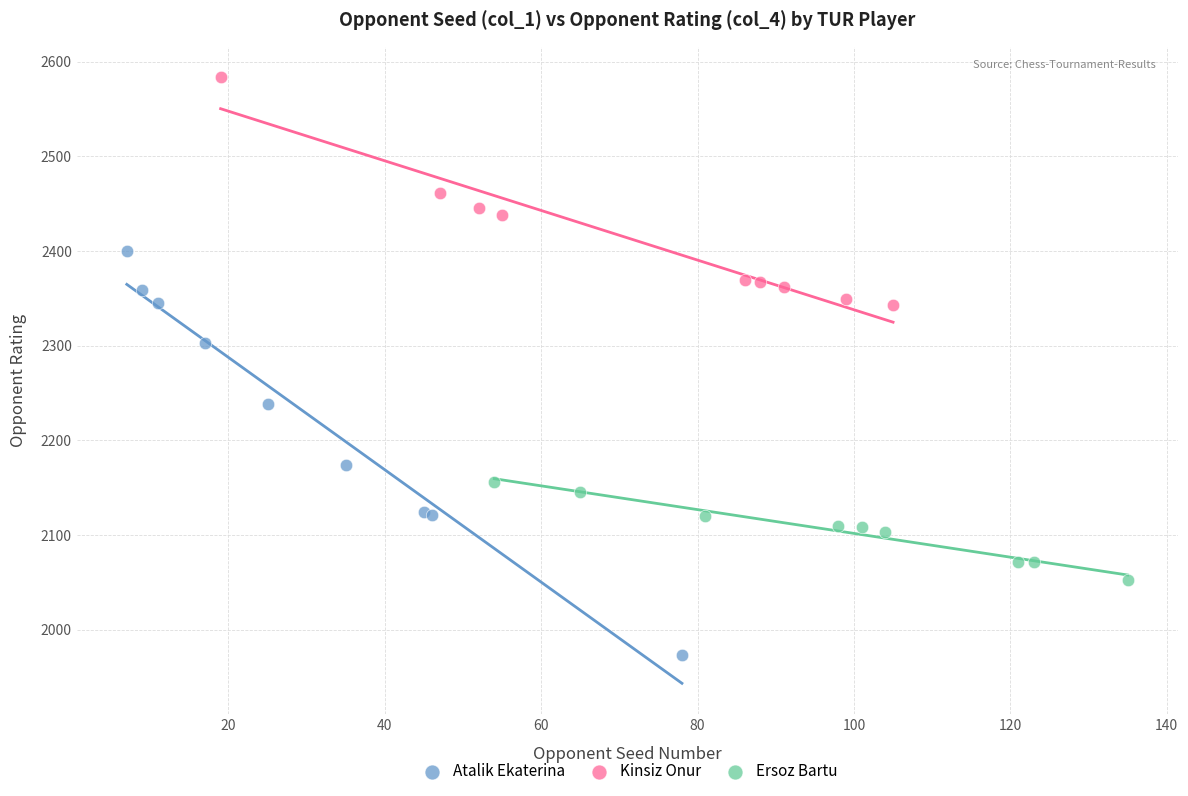

Which series has the largest Y range (max minus min)?

Atalik Ekaterina